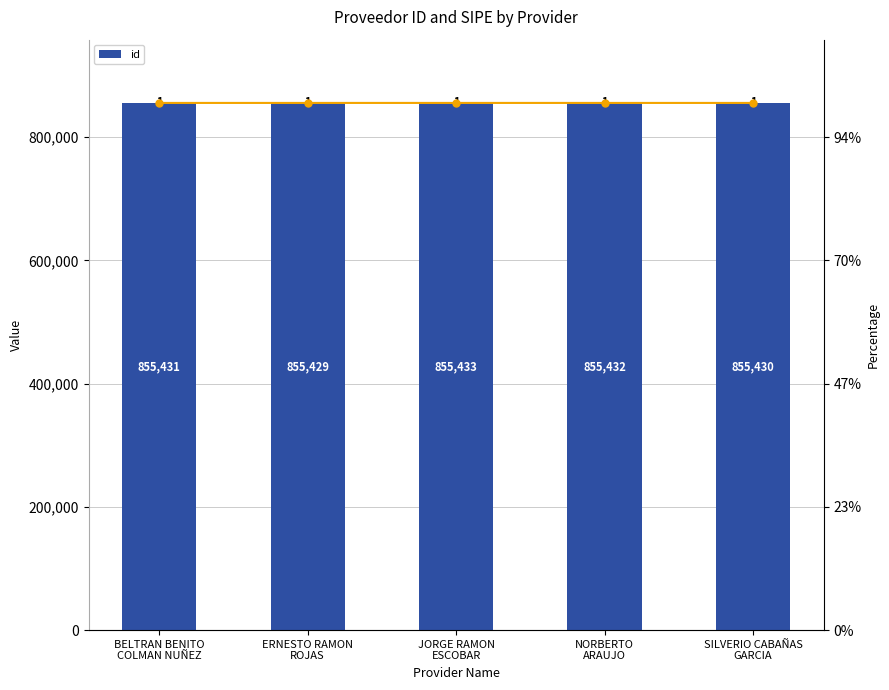

What value does the data have at BELTRAN BENITO
COLMAN NUÑEZ?

855431